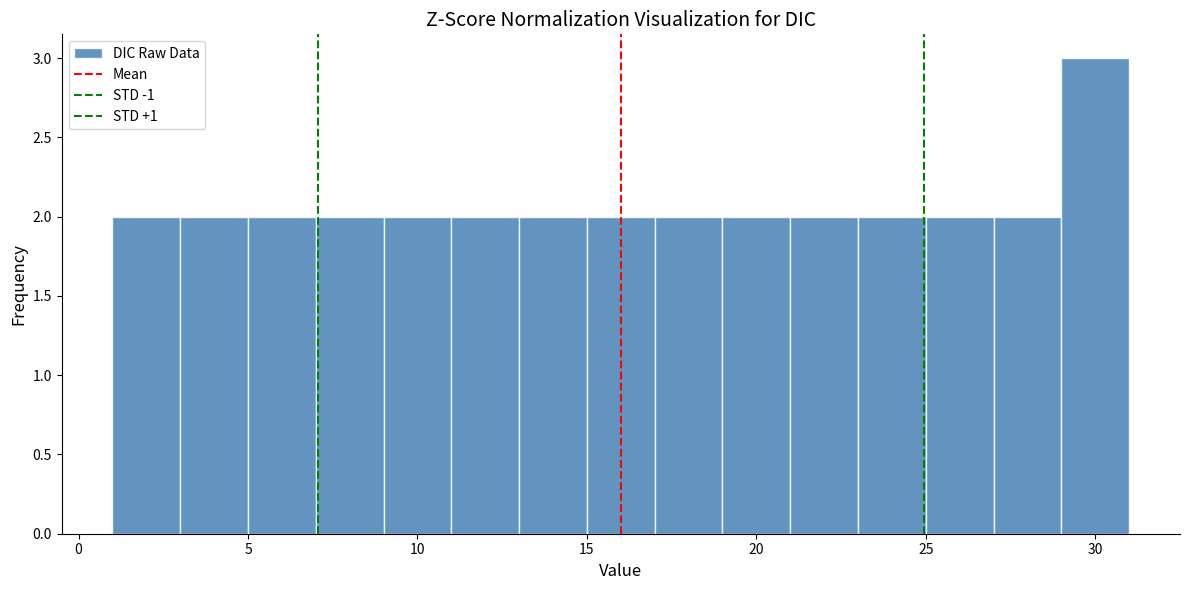

Reading left to right, list every bar in this chart as the range it spans on the x-axis followed by its height. The values are not printed on the chart, so give them approximately, as read against the axis.

1 to 3: 2
3 to 5: 2
5 to 7: 2
7 to 9: 2
9 to 11: 2
11 to 13: 2
13 to 15: 2
15 to 17: 2
17 to 19: 2
19 to 21: 2
21 to 23: 2
23 to 25: 2
25 to 27: 2
27 to 29: 2
29 to 31: 3